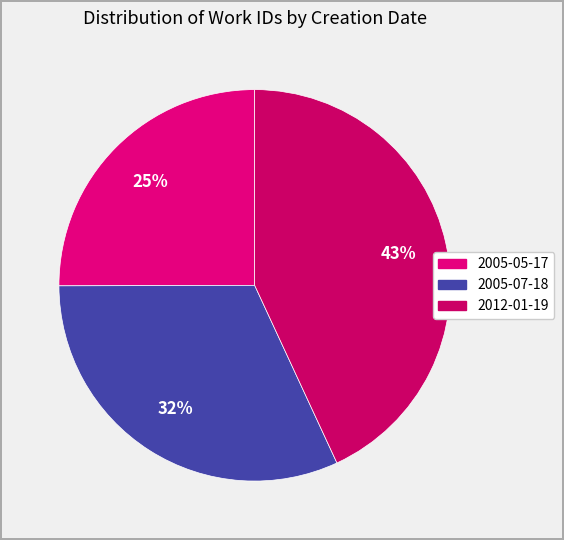

Do 2005-07-18 and 2012-01-19 together represent more than half of the pie?

Yes